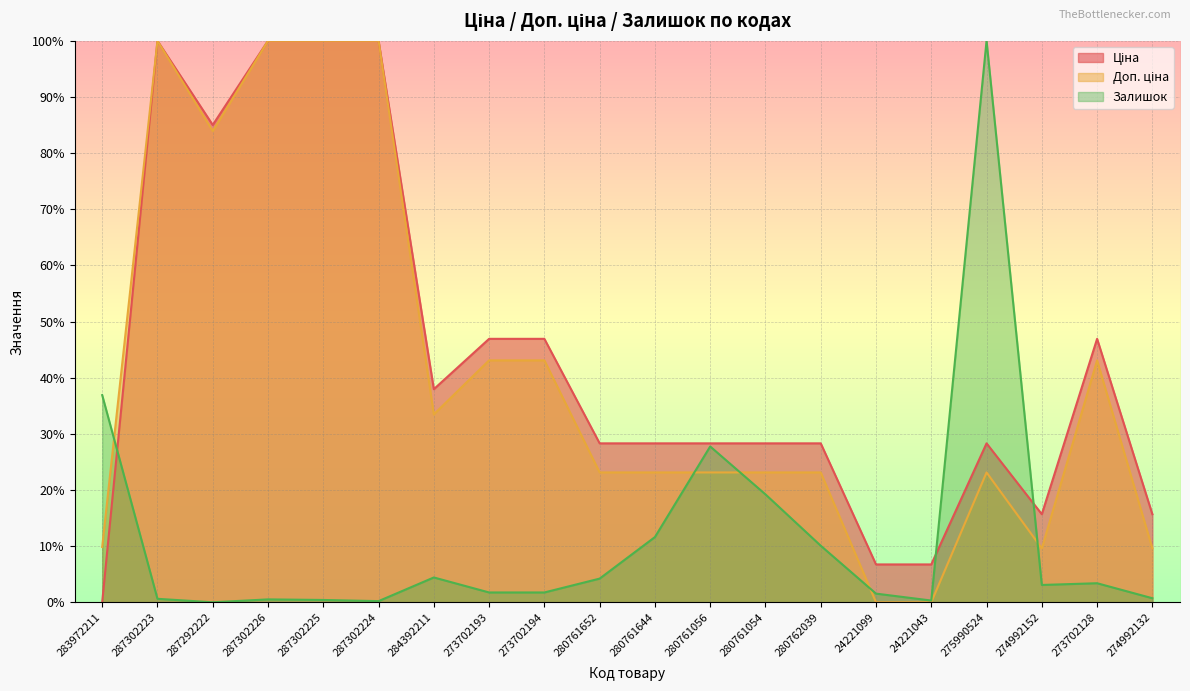

Does the chart display data point markers on the line(s)?

No